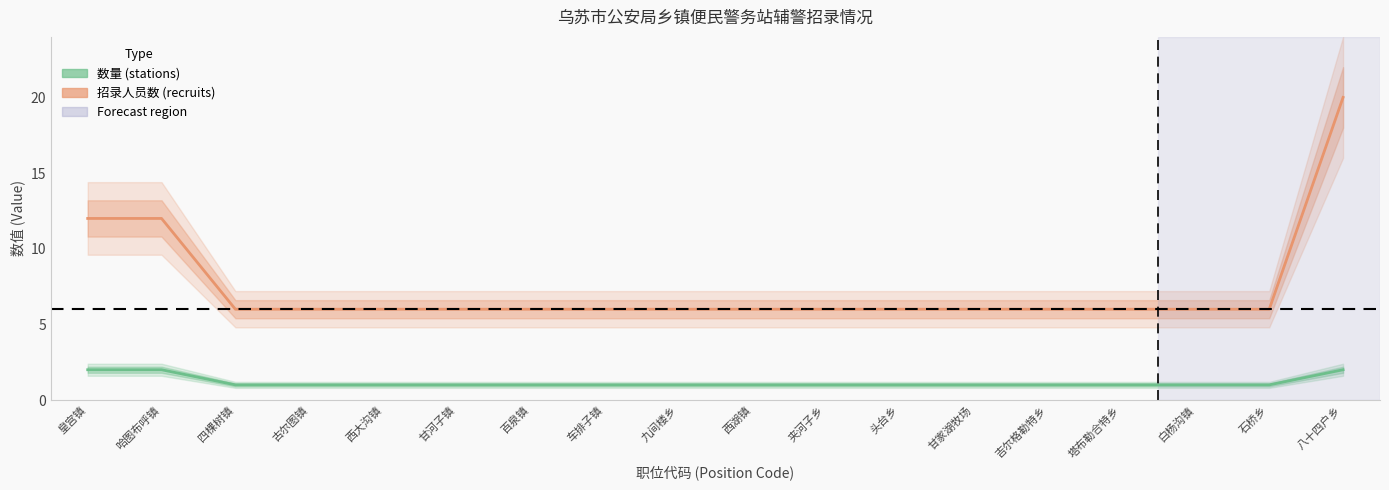

Where is 数量 (stations) nearest to the value 1?

四棵树镇